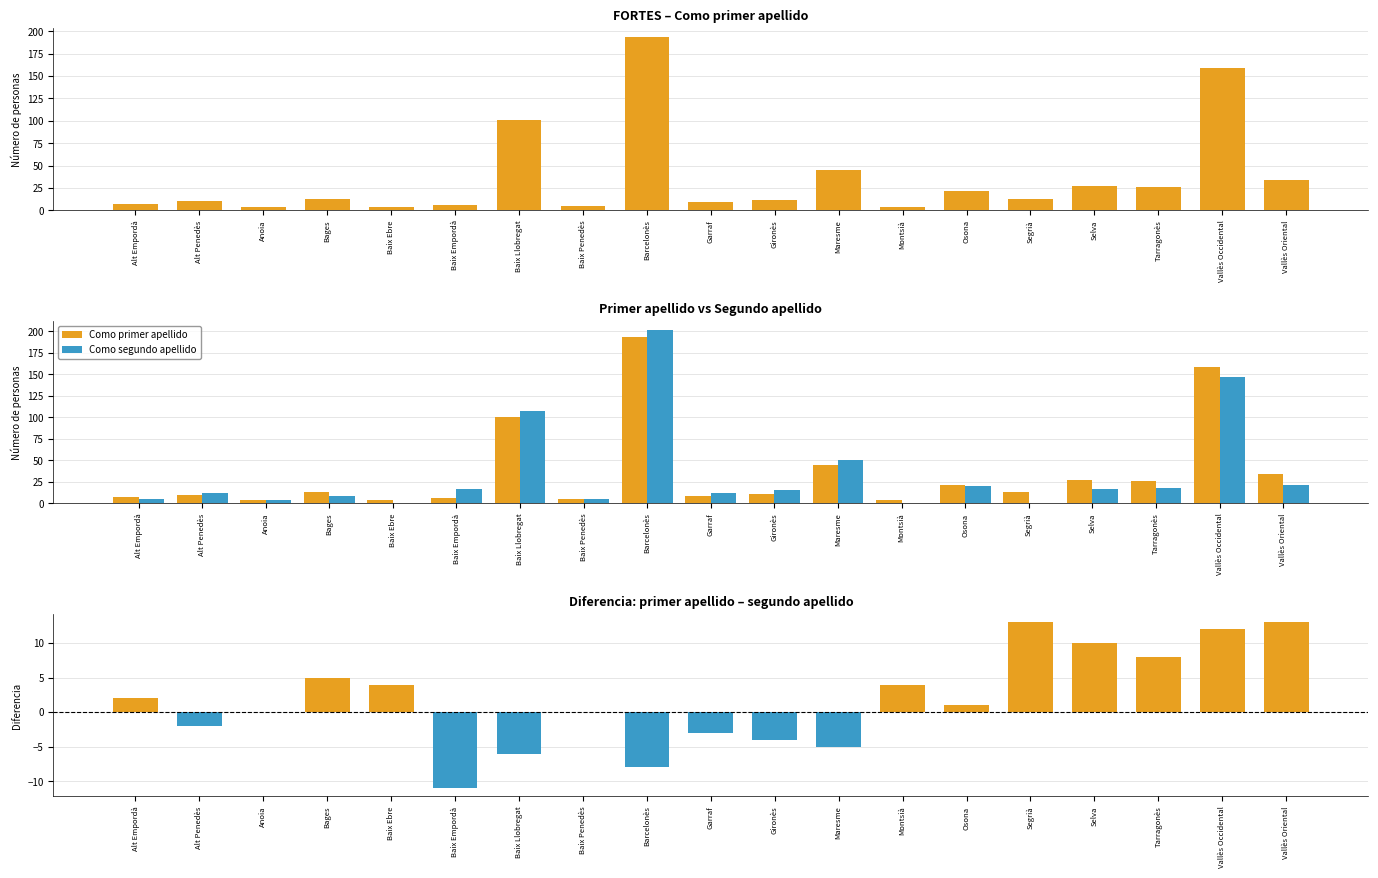

Reading left to right, what are all the values shown in this chart?

Como primer apellido: Alt Empordà=7	Alt Penedès=10	Anoia=4	Bages=13	Baix Ebre=4	Baix Empordà=6	Baix Llobregat=101	Baix Penedès=5	Barcelonès=194	Garraf=9	Gironès=11	Maresme=45	Montsià=4	Osona=21	Segrià=13	Selva=27	Tarragonès=26	Vallès Occidental=159	Vallès Oriental=34
Como segundo apellido: Alt Empordà=5	Alt Penedès=12	Anoia=4	Bages=8	Baix Ebre=0	Baix Empordà=17	Baix Llobregat=107	Baix Penedès=5	Barcelonès=202	Garraf=12	Gironès=15	Maresme=50	Montsià=0	Osona=20	Segrià=0	Selva=17	Tarragonès=18	Vallès Occidental=147	Vallès Oriental=21
Diferencia (primer - segundo): Alt Empordà=2	Alt Penedès=-2	Anoia=0	Bages=5	Baix Ebre=4	Baix Empordà=-11	Baix Llobregat=-6	Baix Penedès=0	Barcelonès=-8	Garraf=-3	Gironès=-4	Maresme=-5	Montsià=4	Osona=1	Segrià=13	Selva=10	Tarragonès=8	Vallès Occidental=12	Vallès Oriental=13